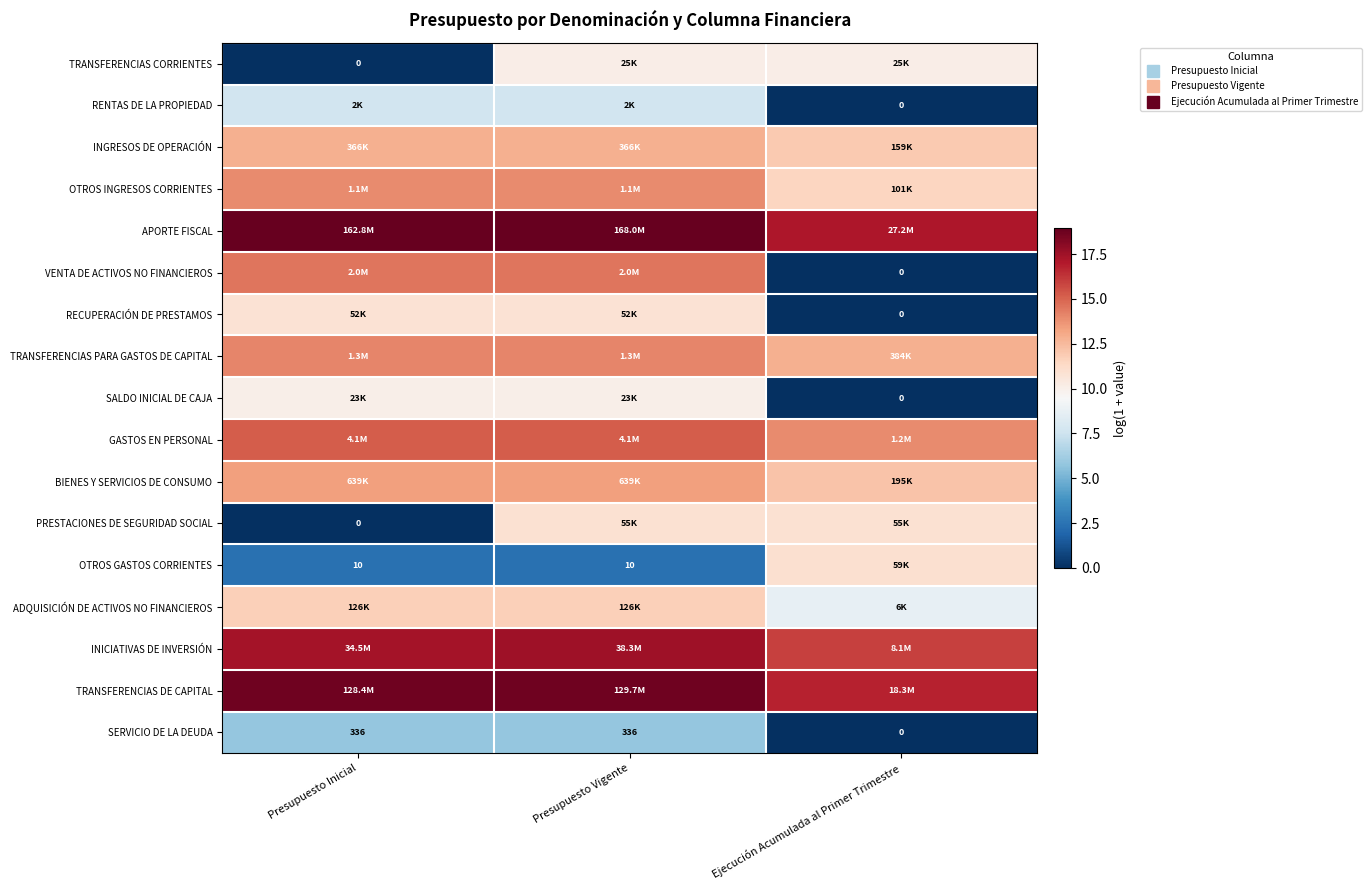

Is the value of OTROS GASTOS CORRIENTES at Ejecución Acumulada al Primer Trimestre greater than the value of APORTE FISCAL at Ejecución Acumulada al Primer Trimestre?

No